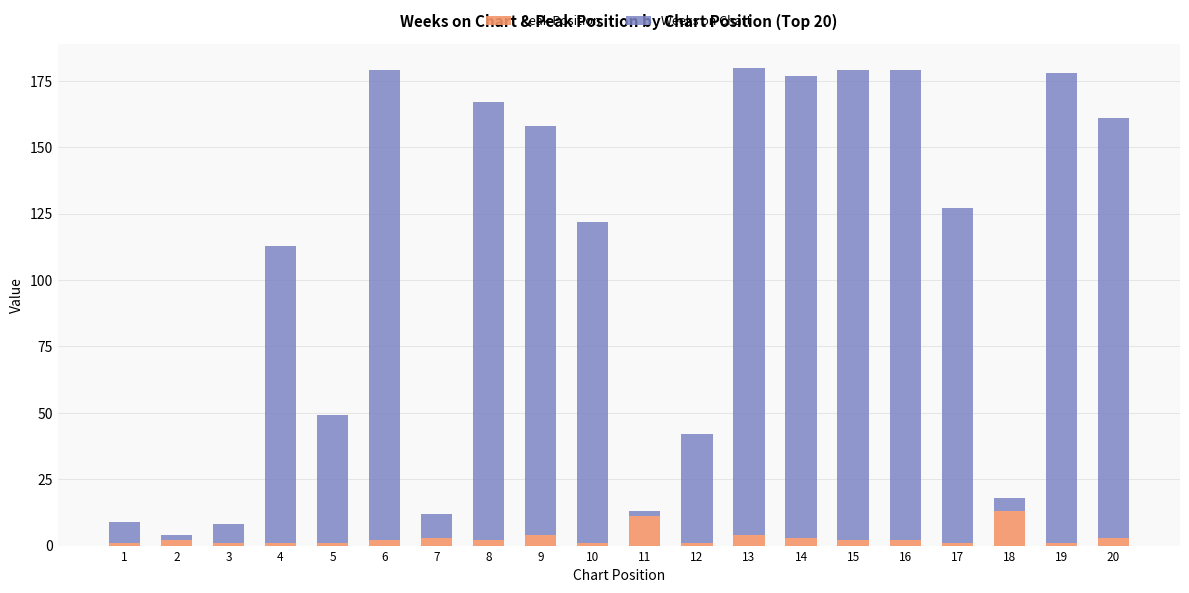

What is the sum of all Peak Position values?

59